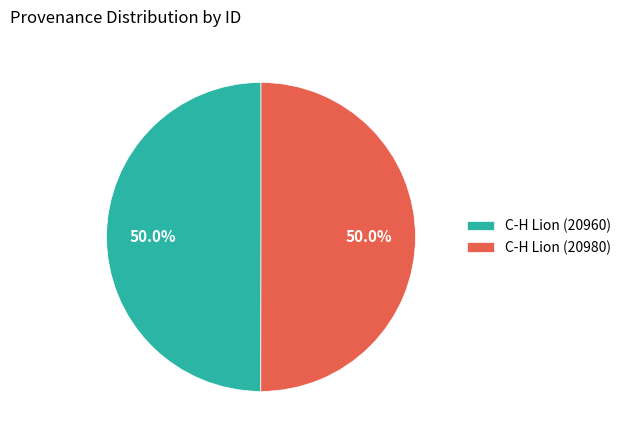

What is the ratio of the value at C-H Lion (20980) to the value at C-H Lion (20960)?

1.0